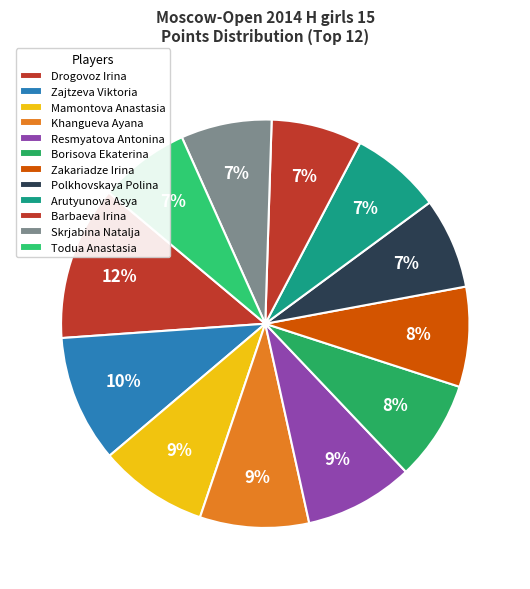

To the nearest percent, what portion does Resmyatova Antonina represent?

9%